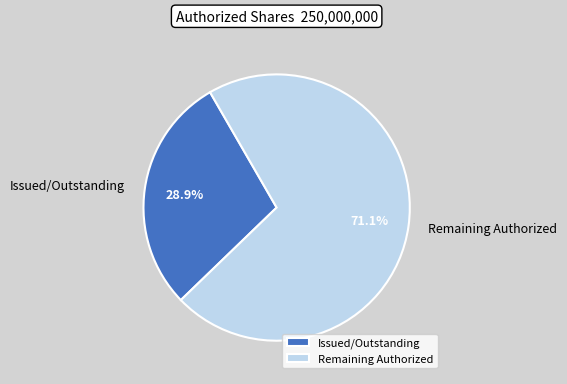

What is the ratio of the value at Issued/Outstanding to the value at Remaining Authorized?

0.4